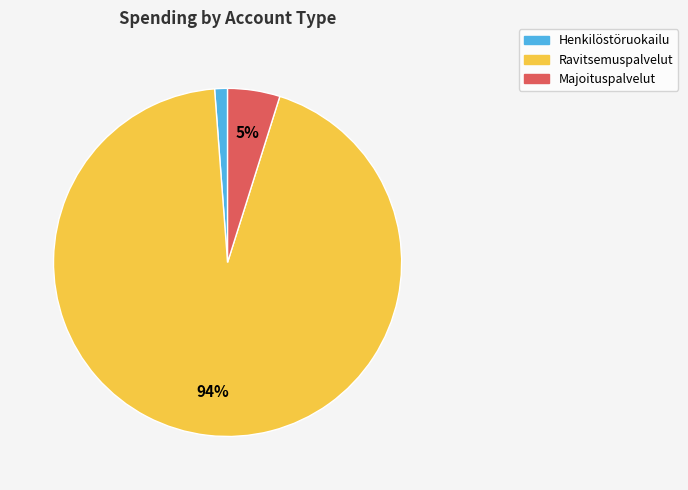

To the nearest percent, what is the average slice percentage?

33%